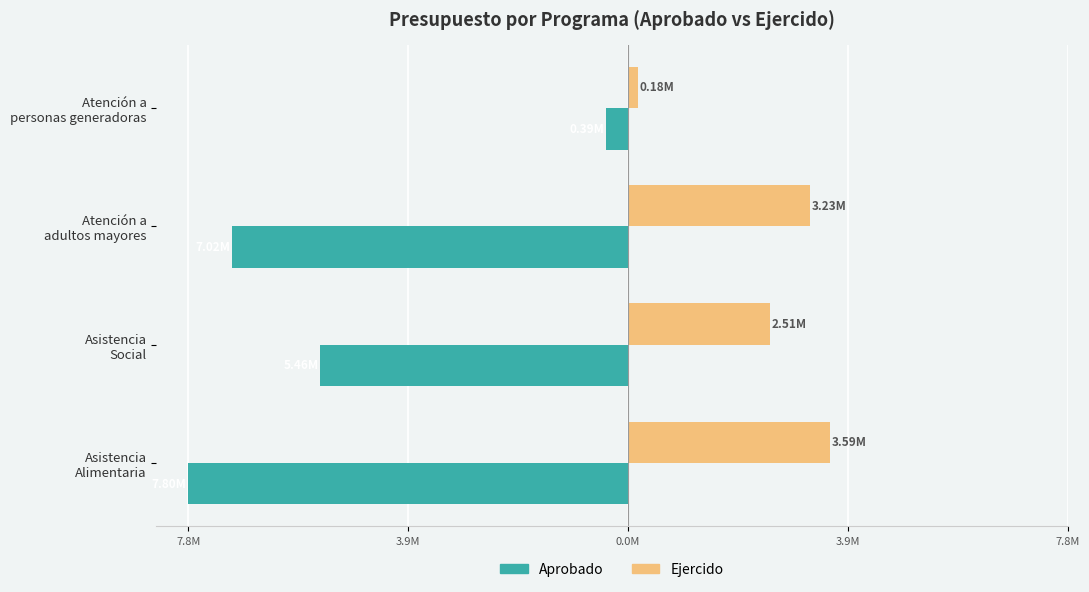

What is the highest value of the Aprobado series?

-389913.8